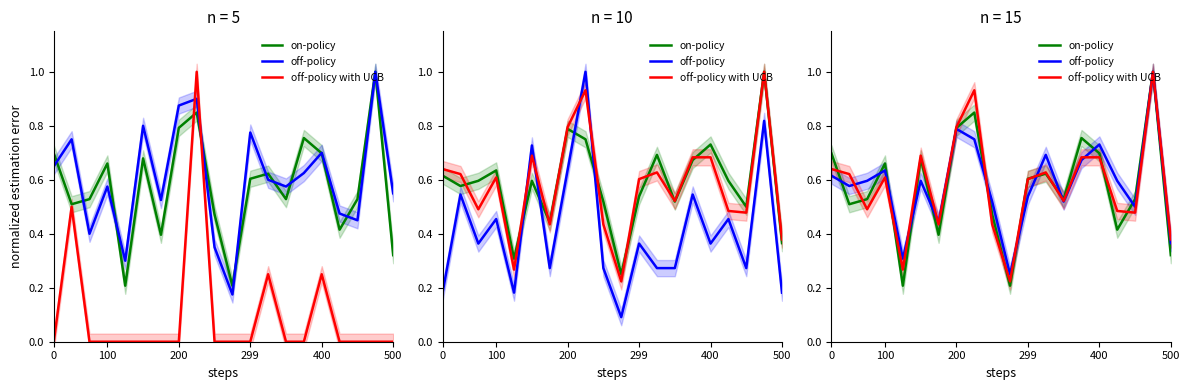

How many lines are shown in the chart?

3